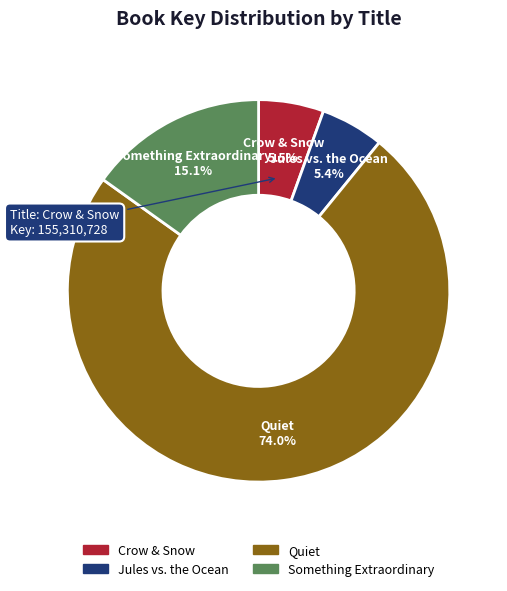

To the nearest percent, what percentage of the pie is Something Extraordinary?

15%